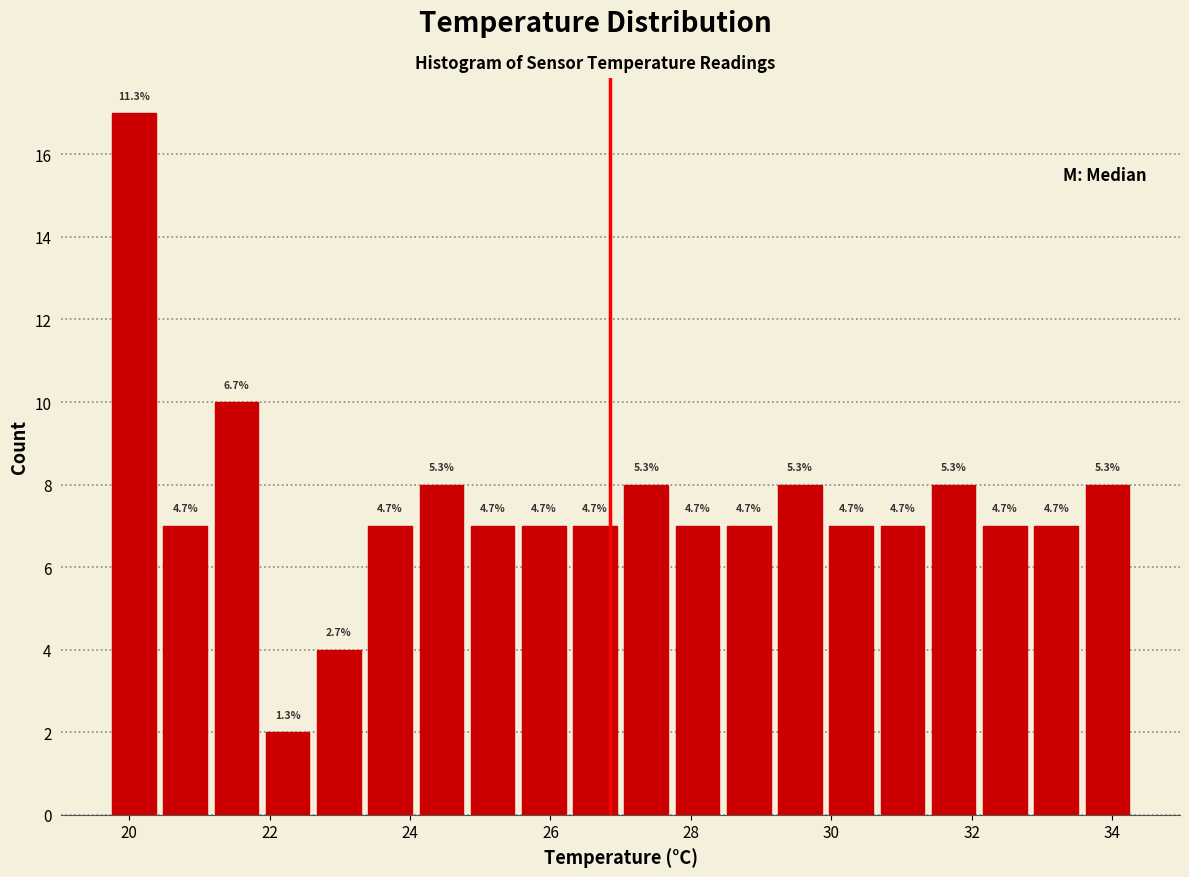

Around what value on the x-axis is the tallest bar? Give the approximate position of its centre, as read against the axis.

20.0